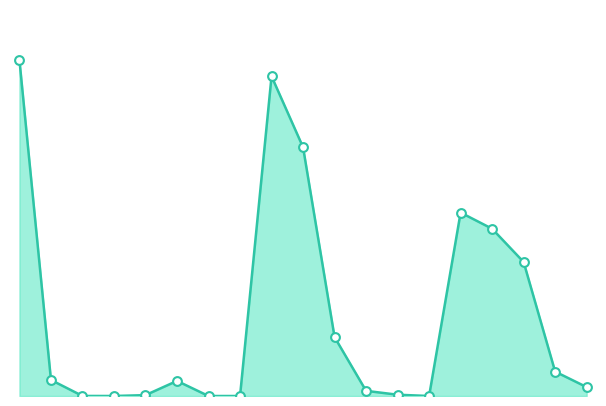

Is this an area chart (filled region under the line)?

Yes